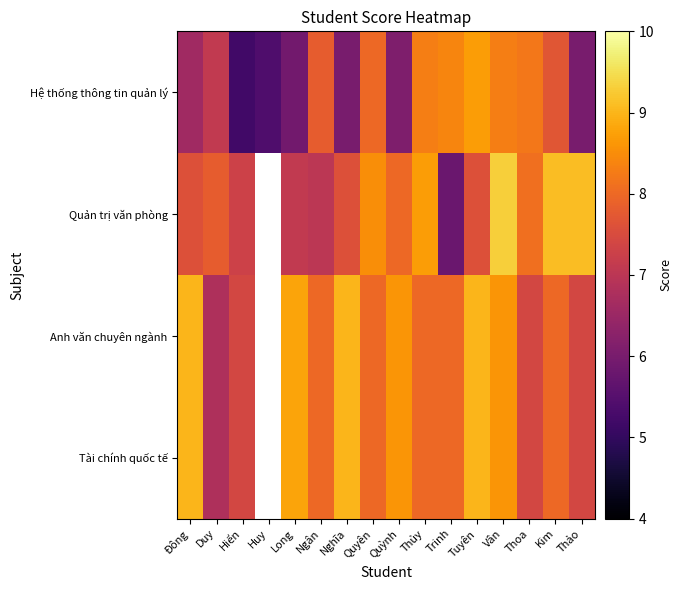

How many data points in Tài chính quốc tế are above 8?

6